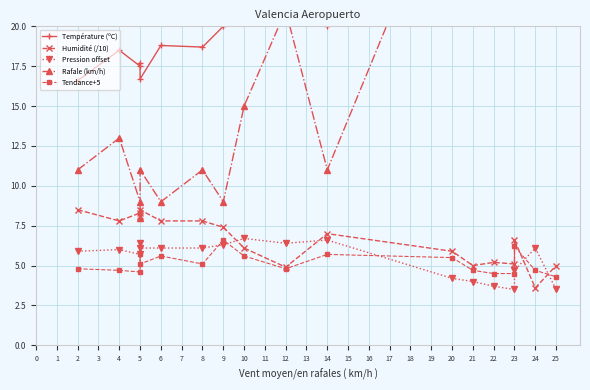

What is the value of the Température (ºC) point at the 3rd from the left?

17.5